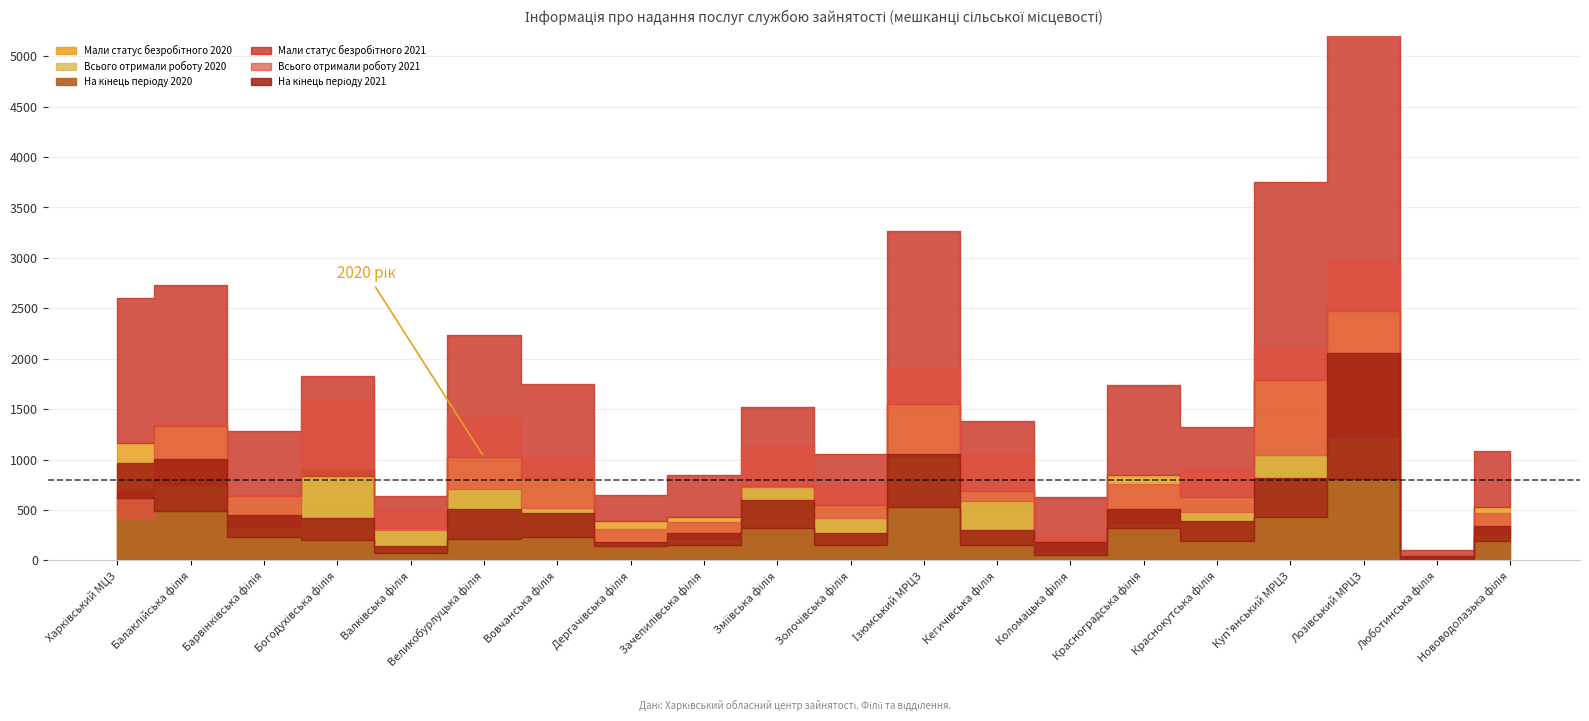

At which category is the sum across all series the highest?

Лозівський МРЦЗ